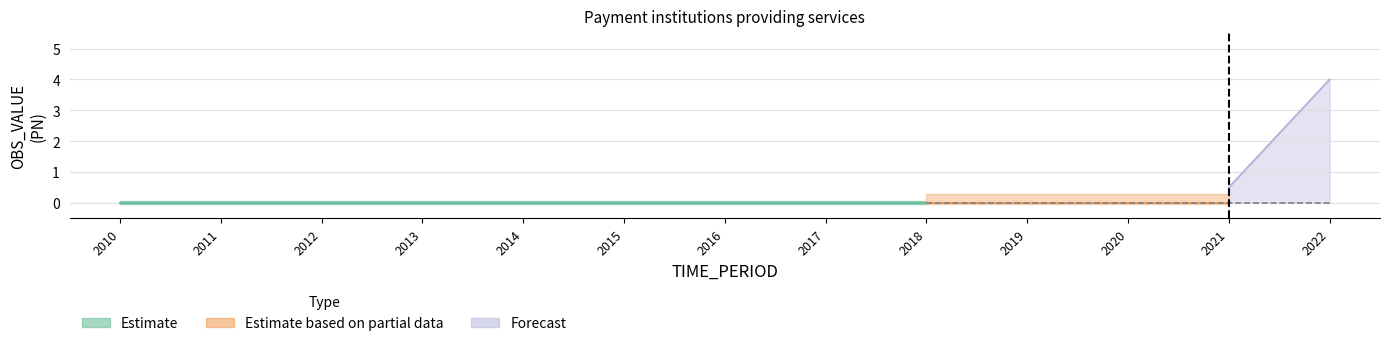

True or false: Forecast and Estimate based on partial data intersect in this chart.

False